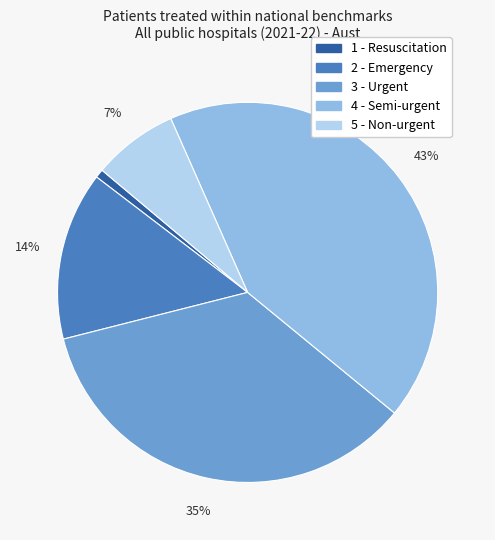

How many slices are in this pie chart?

5